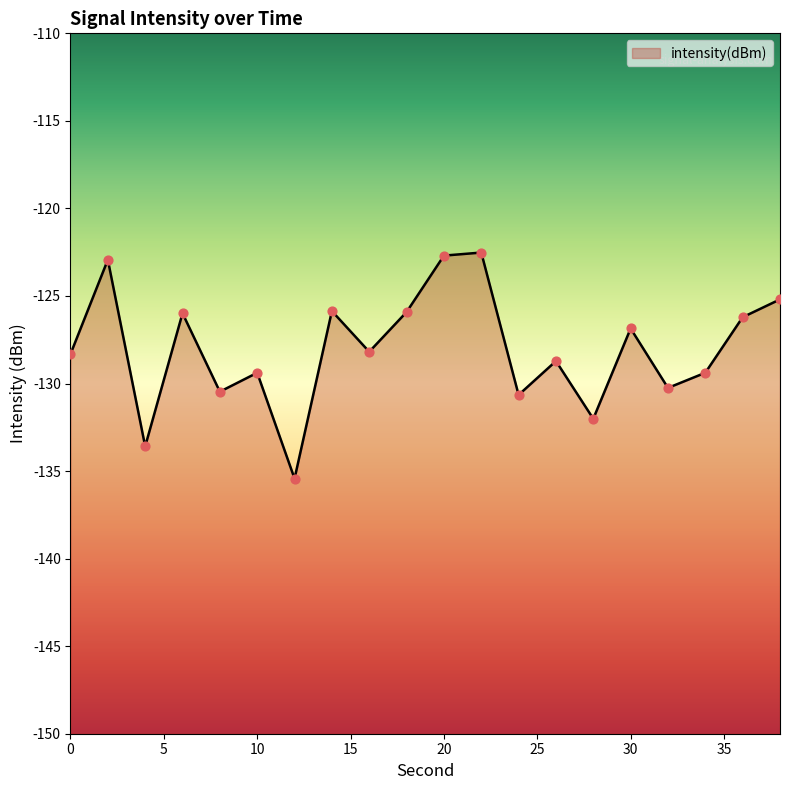

What is the change in value from 10 to 14?

+3.5